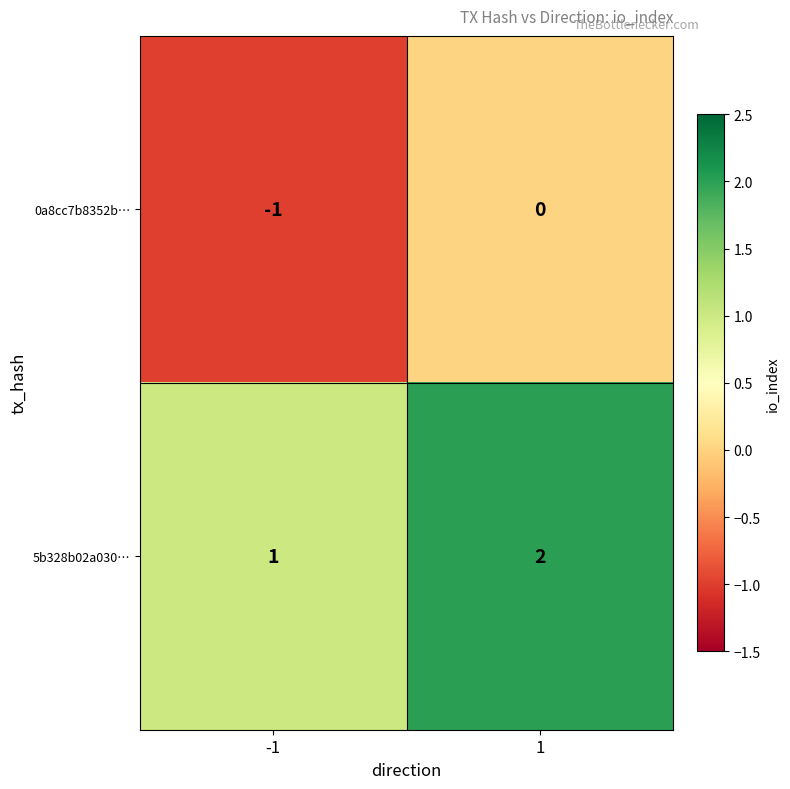

How many distinct data groups are displayed?

2